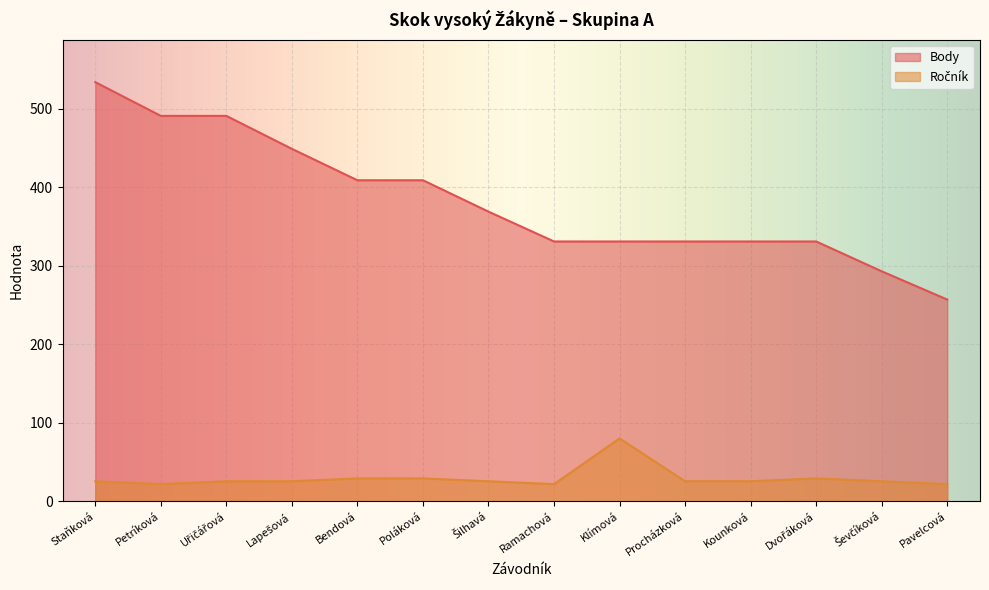

At which label is Body closest to 395?

Bendová